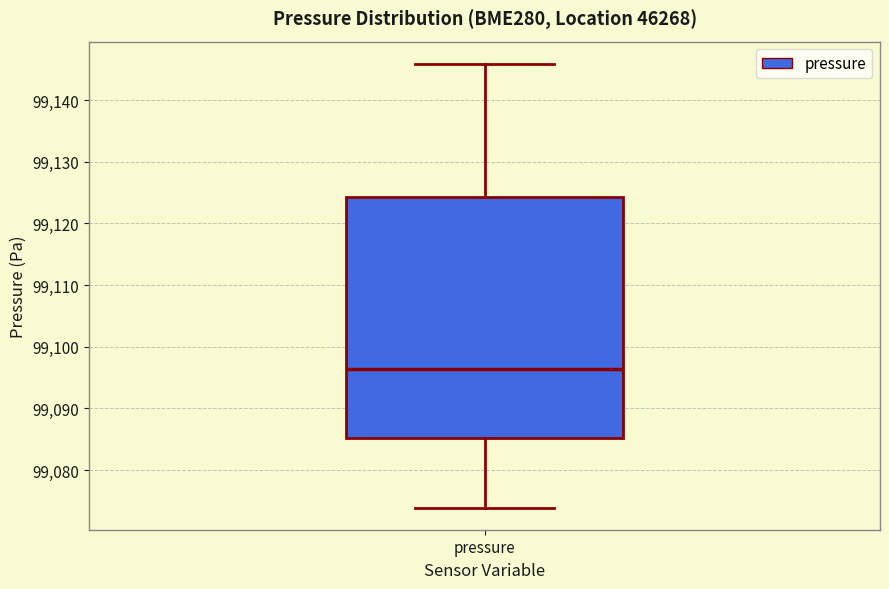

Where does the lower whisker of the box for pressure end on the y-axis? The values are not printed on the chart, so give them approximately, as read against the axis.

99074